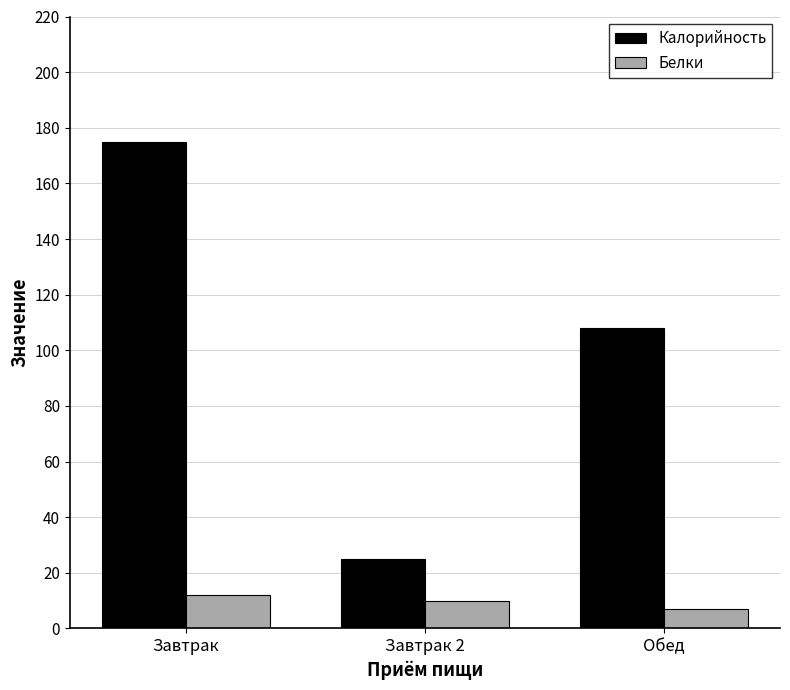

How many categories are shown in the chart?

3